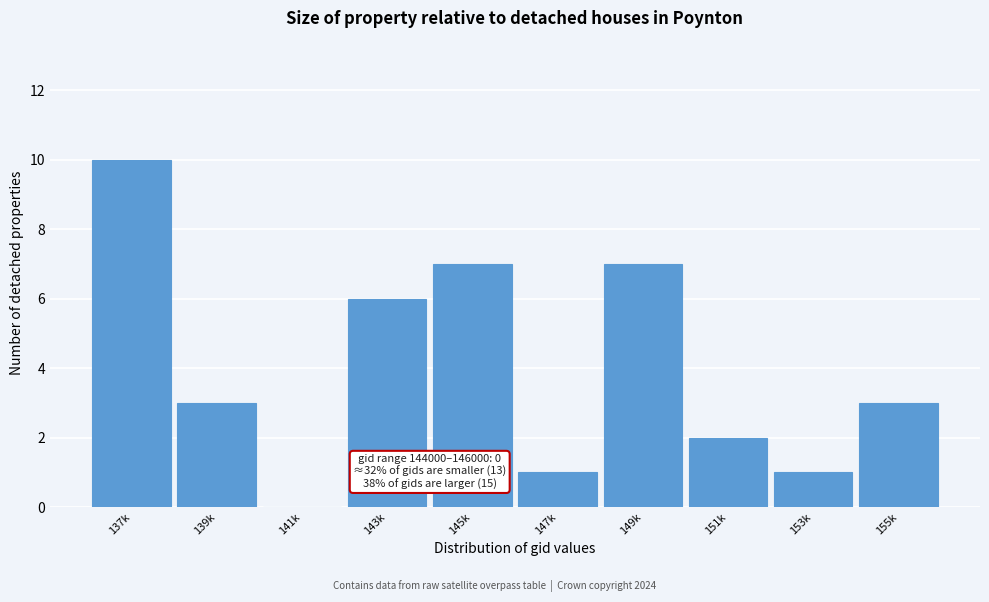

Reading left to right, extract all data points from this chart.

137k=10	139k=3	141k=0	143k=6	145k=7	147k=1	149k=7	151k=2	153k=1	155k=3